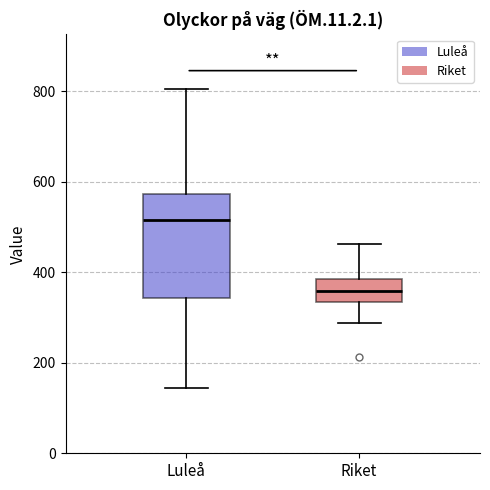

Reading left to right, transcribe this box plot: for each box, give where its median line is, the range the box spans, and where its two whiskers end, as read against the y-axis. The values are not printed on the chart, so give them approximately, as read against the axis.

Luleå: median 520, box 340 to 580, whiskers 140 to 800
Riket: median 360, box 340 to 380, whiskers 280 to 460